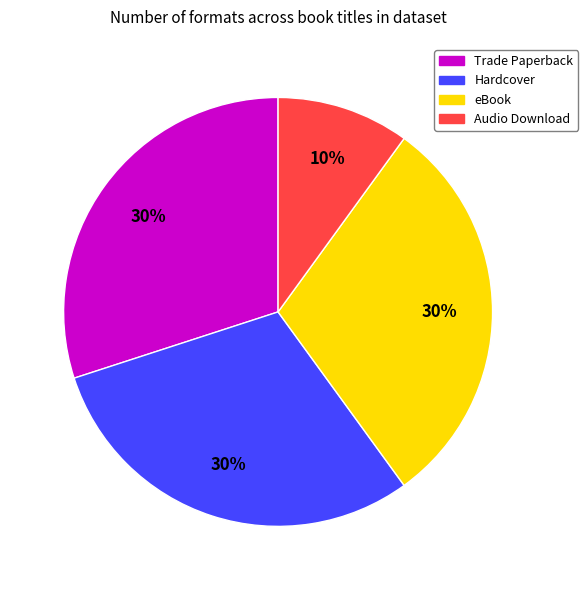

How many slices are in this pie chart?

4